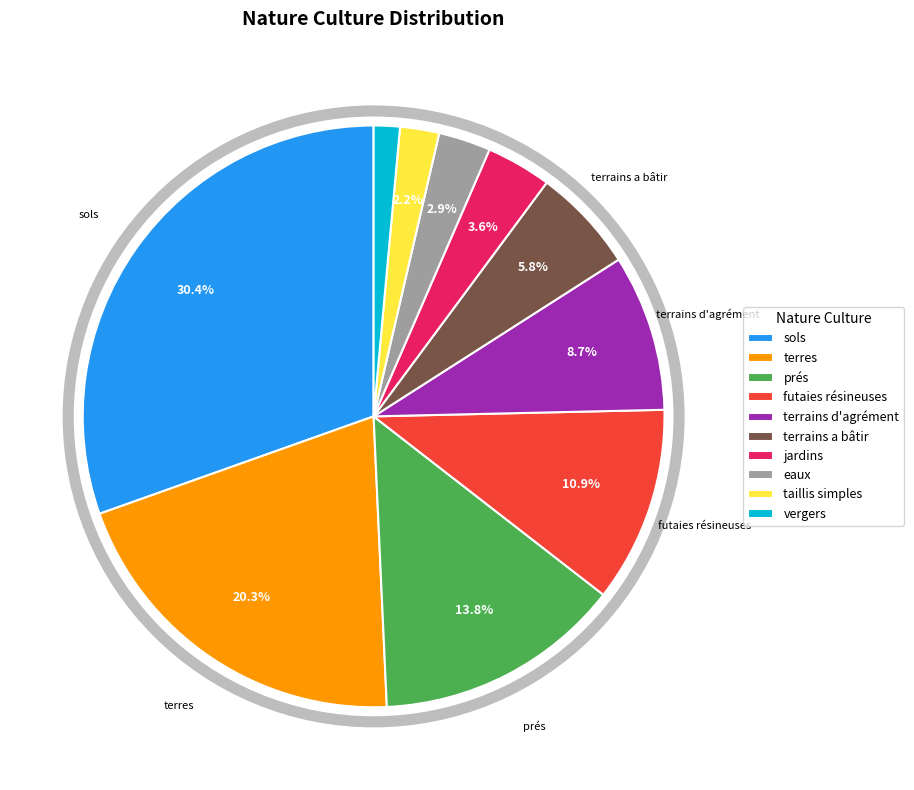

Rank the categories by value from lowest to highest.

vergers, taillis simples, eaux, jardins, terrains a bâtir, terrains d'agrément, futaies résineuses, prés, terres, sols